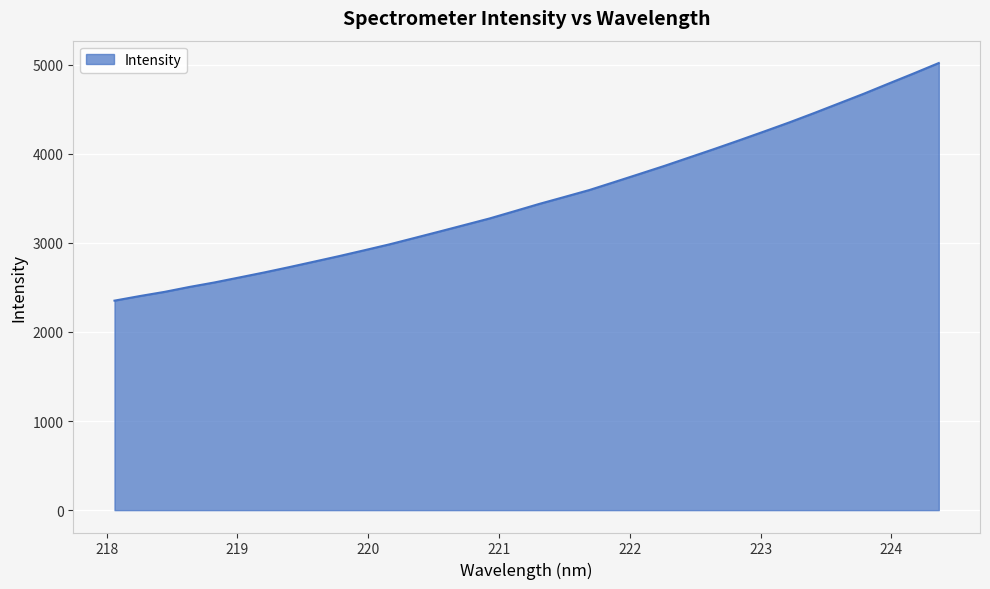

What is the minimum value shown in the chart?

2351.7